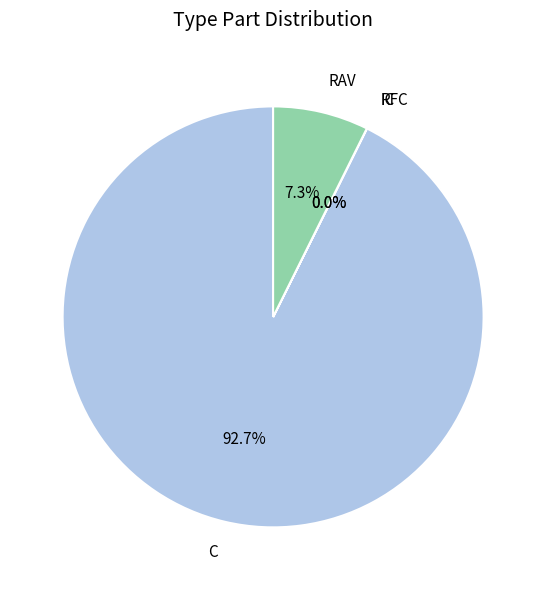

Which slice represents more than half of the pie?

C